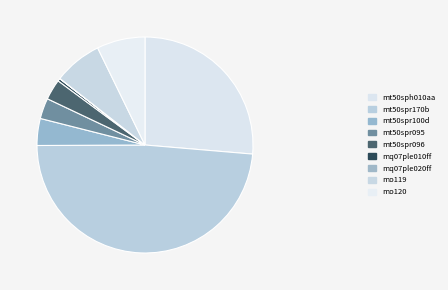

To the nearest percent, what is the combined percentage of mt50spr095 and mt50spr170b?

52%